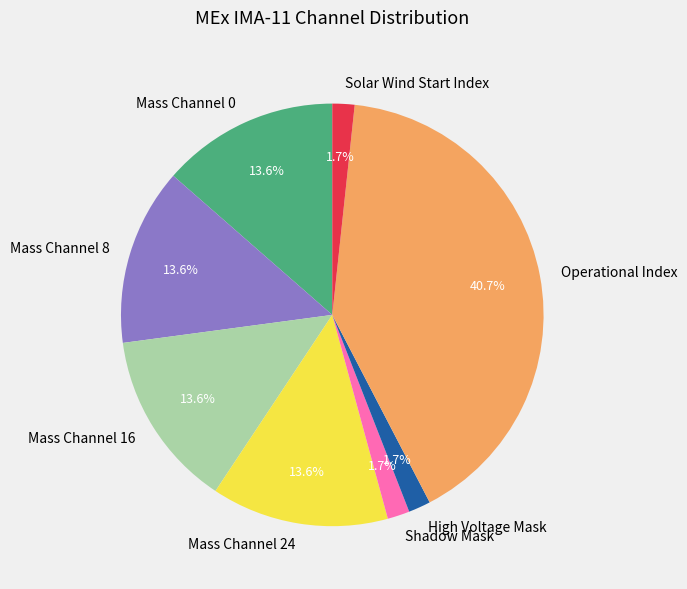

How many segments does this pie chart have?

8